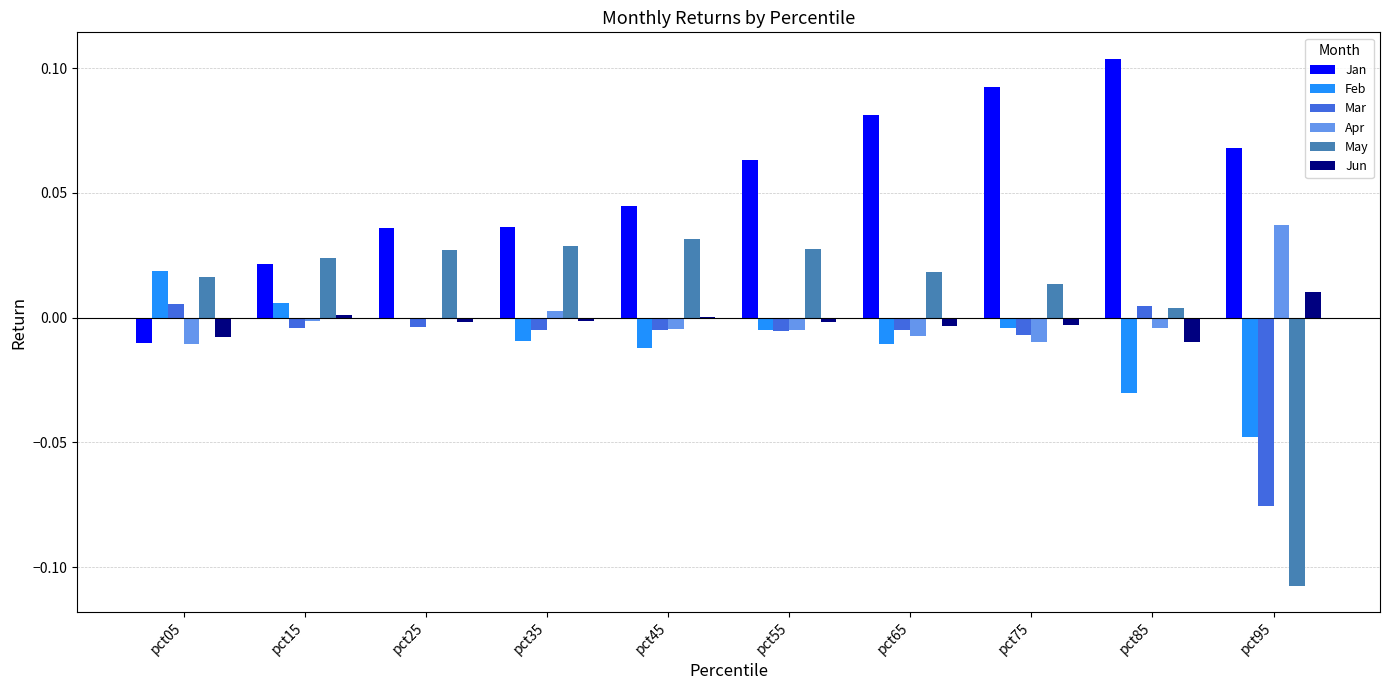

Between pct35 and pct65, which series saw the biggest shift?

Jan